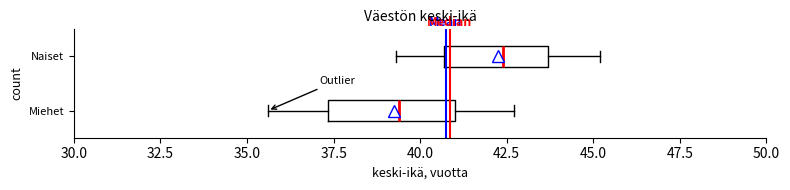

Reading bottom to top, read every box against the x-axis: the position of its median line, the range the box covers, and the ends of its whiskers. The values are not printed on the chart, so give them approximately, as read against the axis.

Miehet: median 39.5, box 37.5 to 41.0, whiskers 35.5 to 42.5
Naiset: median 42.5, box 40.5 to 43.5, whiskers 39.5 to 45.0